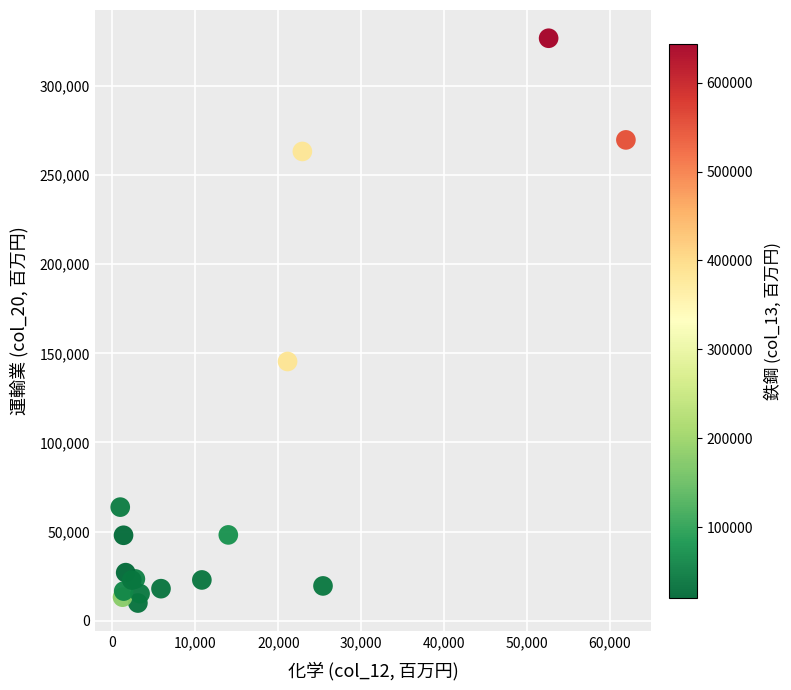

What Y value in the scatter plot is closest to 168327?

145415